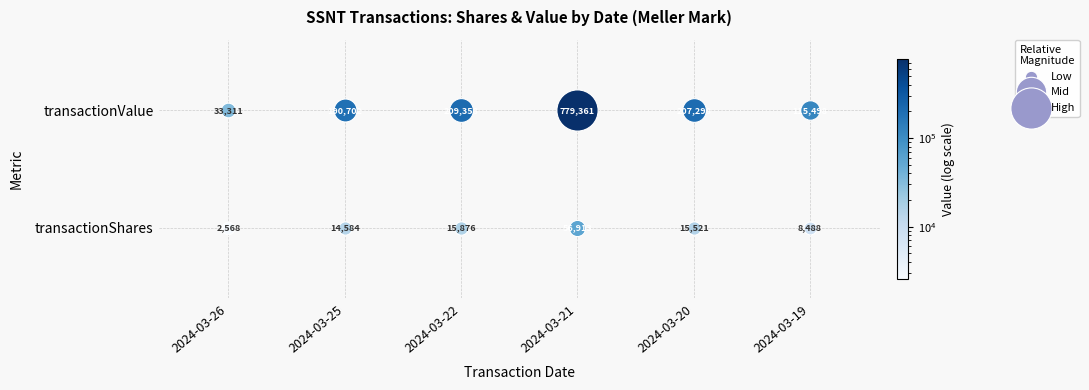

Reading left to right, extract all data points from this chart.

2024-03-26: 2568	33311
2024-03-25: 14584	190702
2024-03-22: 15876	209358
2024-03-21: 56913	779361
2024-03-20: 15521	207298
2024-03-19: 8488	115498